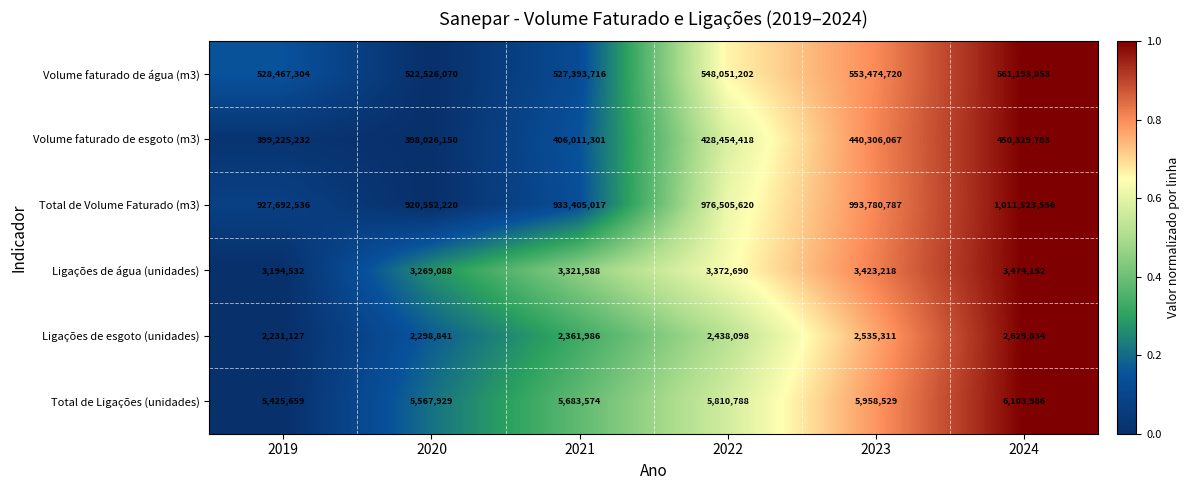

The value of Volume faturado de água (m3) at 2019 is 528467304. True or false?

True